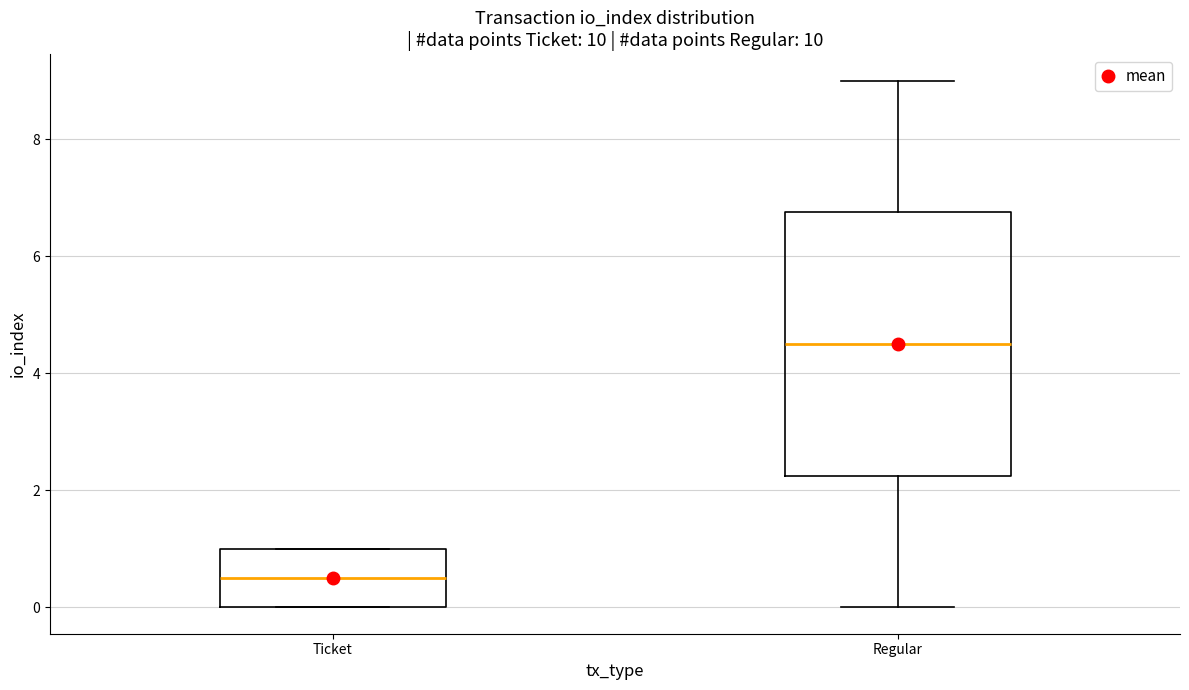

Where is the lower edge of the box for Ticket on the y-axis? The values are not printed on the chart, so give them approximately, as read against the axis.

0.0